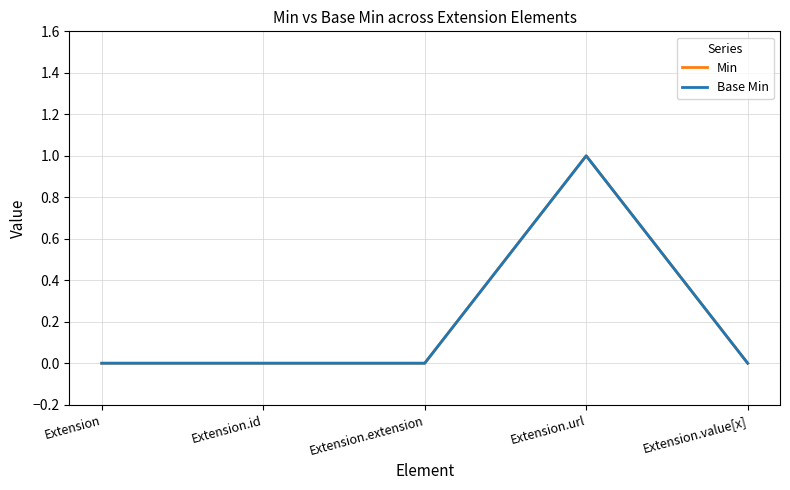

How many lines are shown in the chart?

2